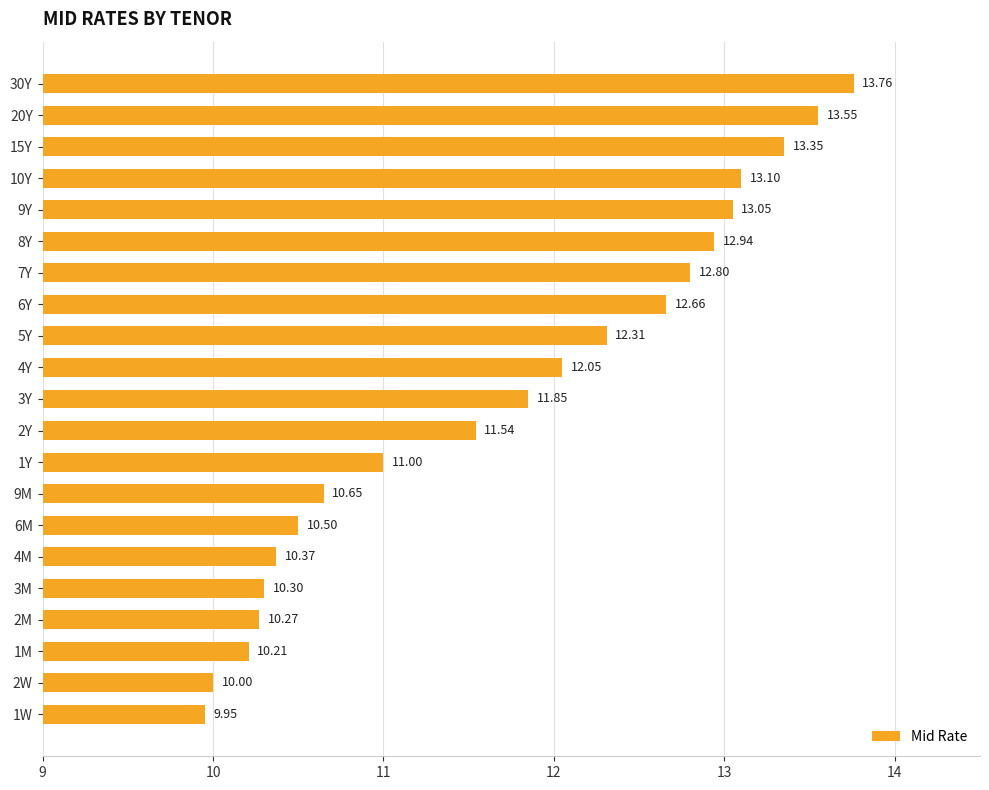

What is the change in value from 2M to 9M?

+0.4